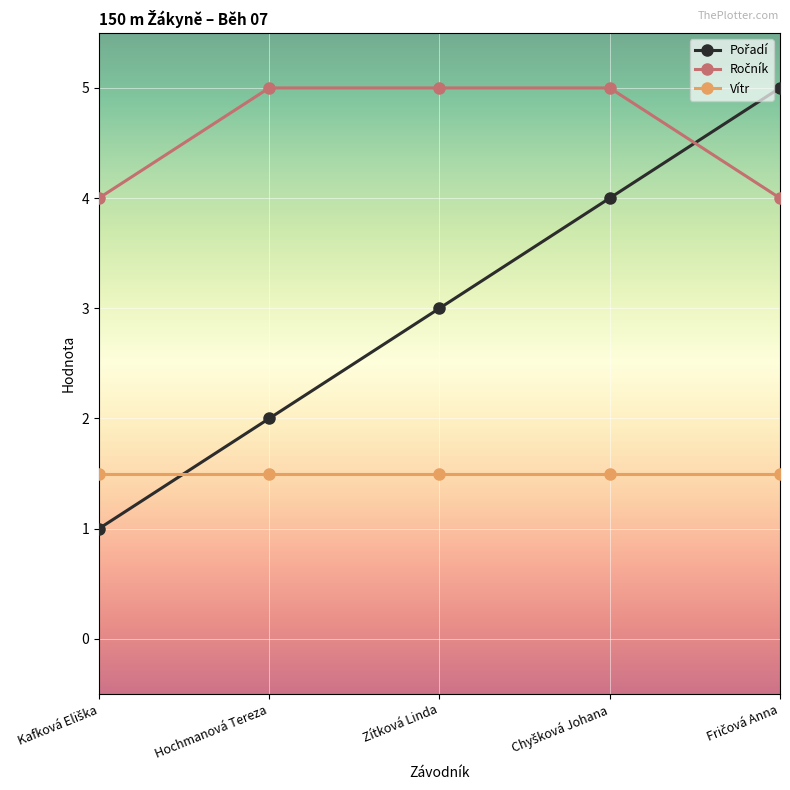

The Vítr series shows 1.5 at Zítková Linda. True or false?

True